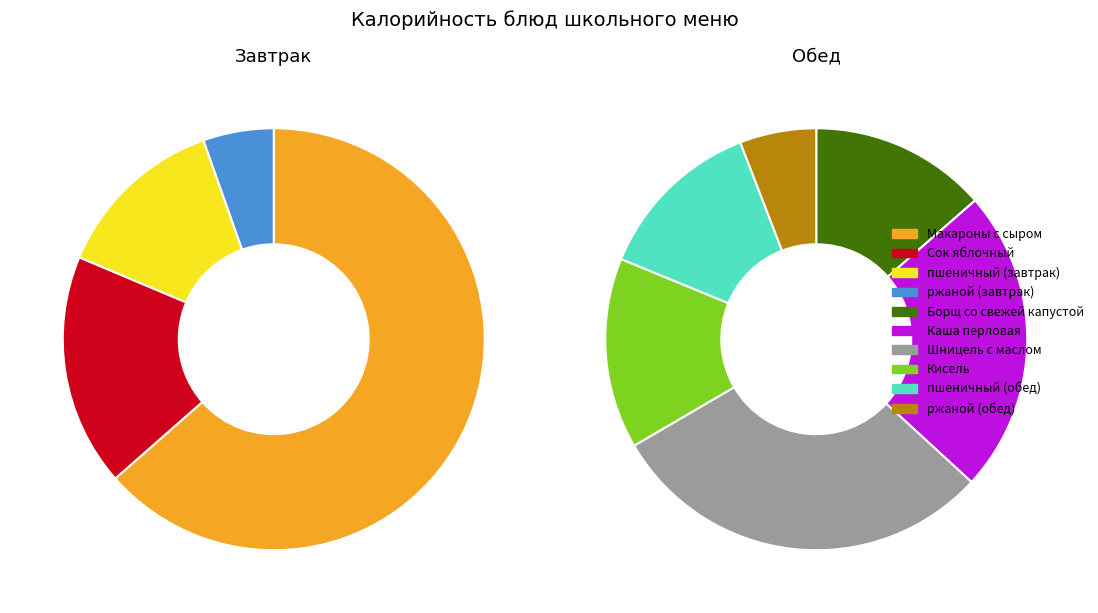

How many segments does this pie chart have?

10